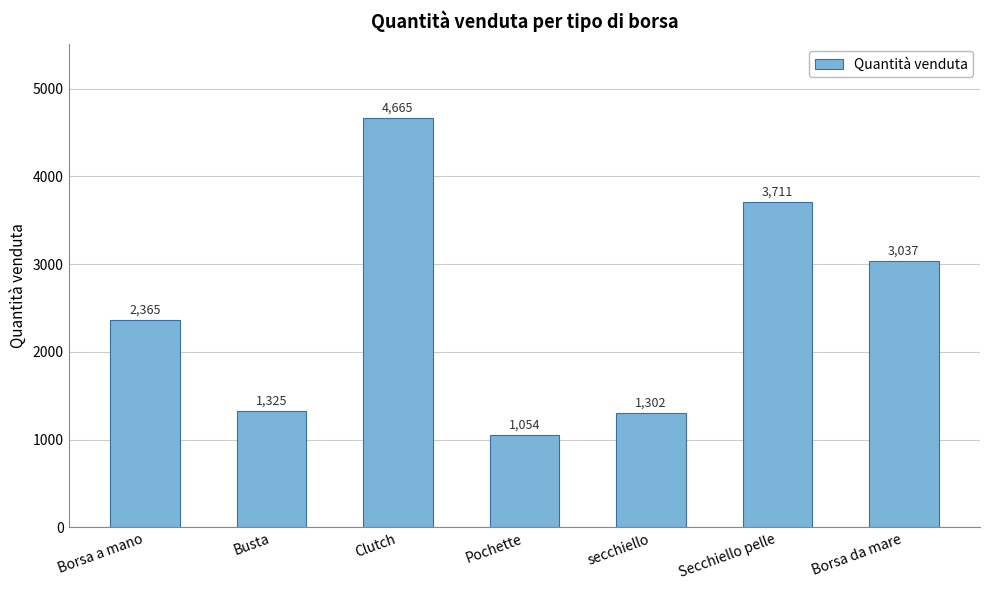

True or false: the data shows 1302 at secchiello.

True